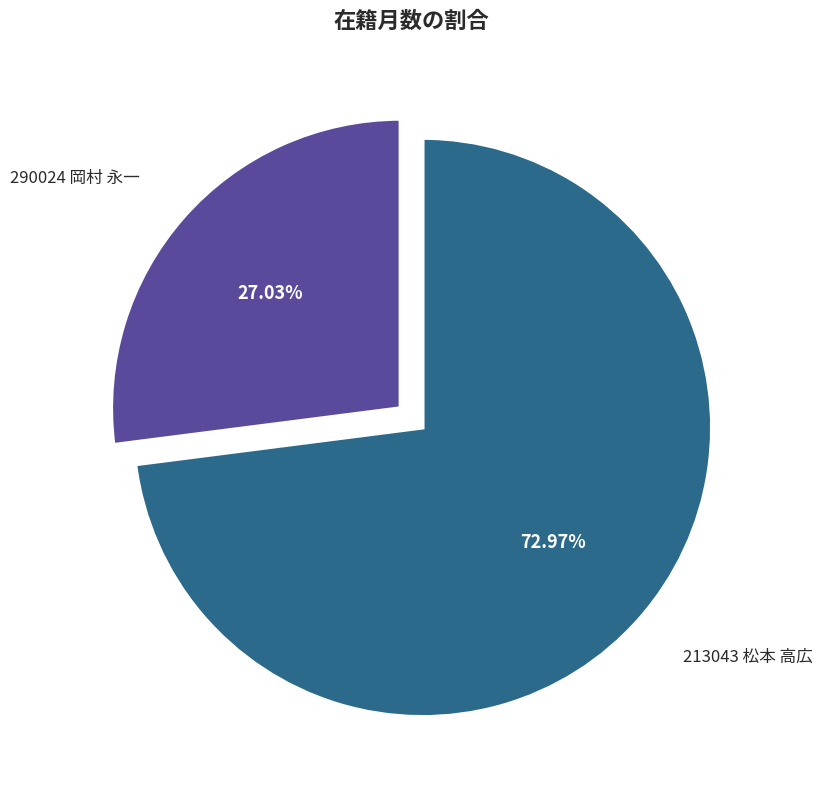

Is there a majority slice in this chart?

Yes